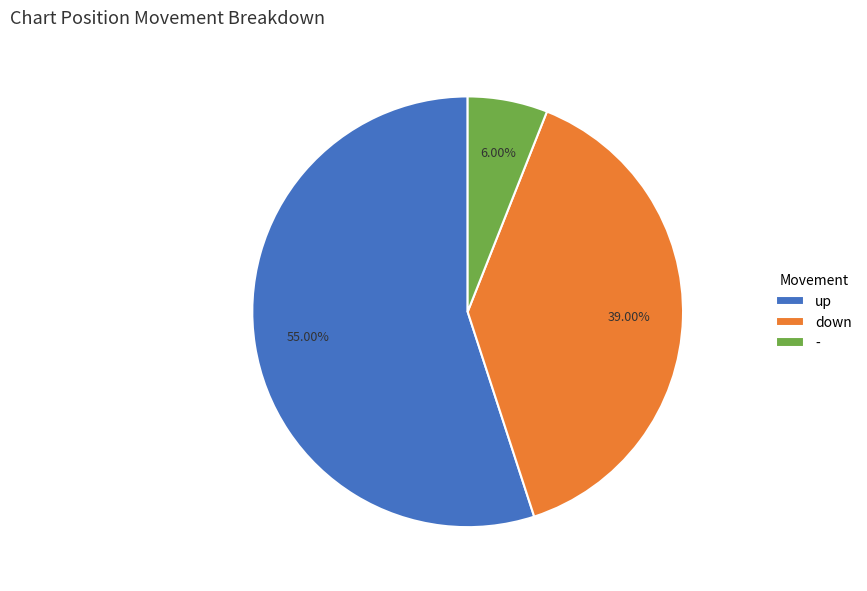

Which slice represents more than half of the pie?

up